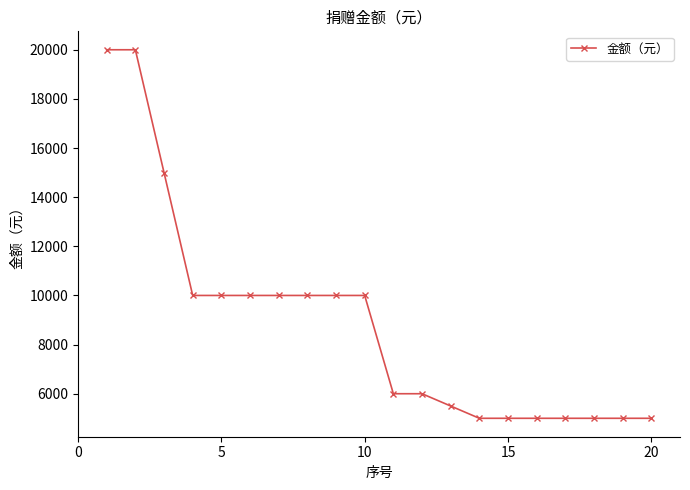

How many values are below 10000?

10